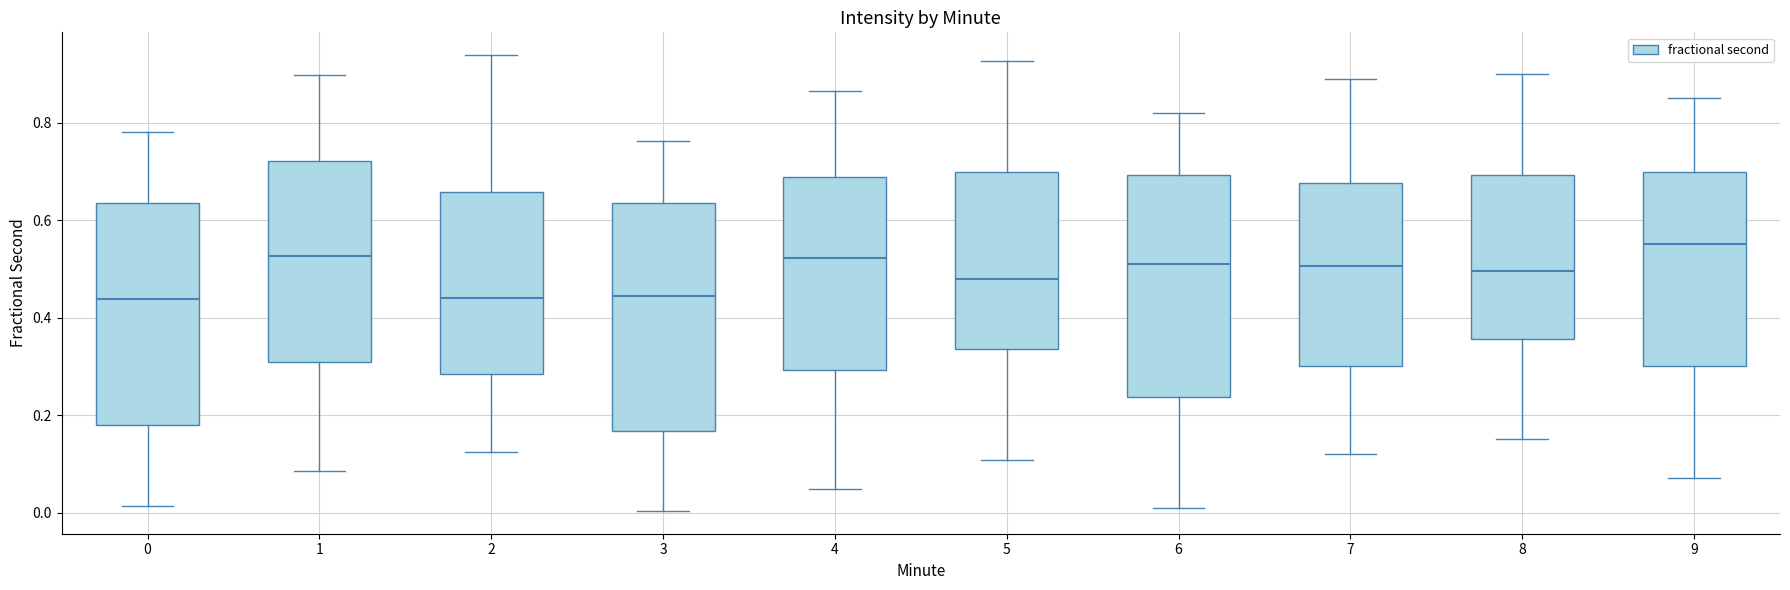

Where is the lower edge of the box at x = 6 on the y-axis? The values are not printed on the chart, so give them approximately, as read against the axis.

0.24